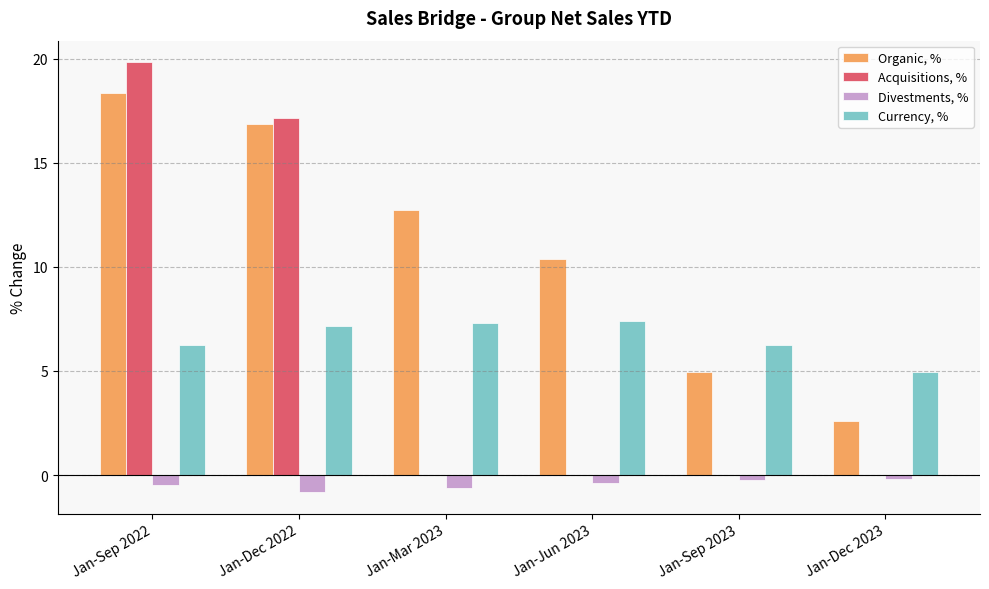

The value of Currency, % at Jan-Sep 2023 is 6.2. True or false?

True